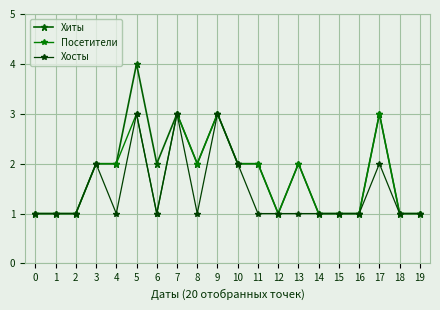

What is the maximum value for Посетители?

3